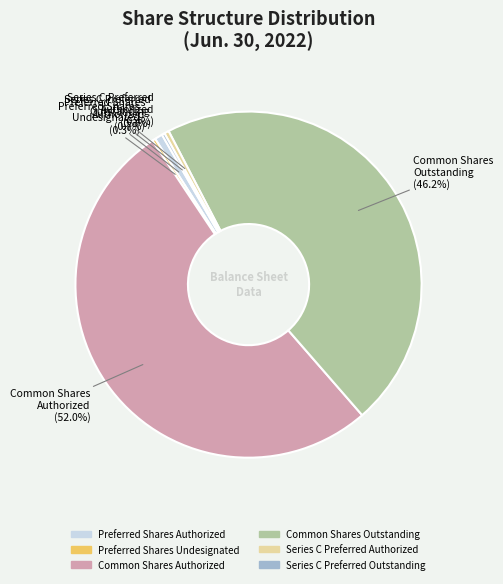

Which has a higher value, Preferred Shares Authorized or Common Shares Authorized?

Common Shares Authorized